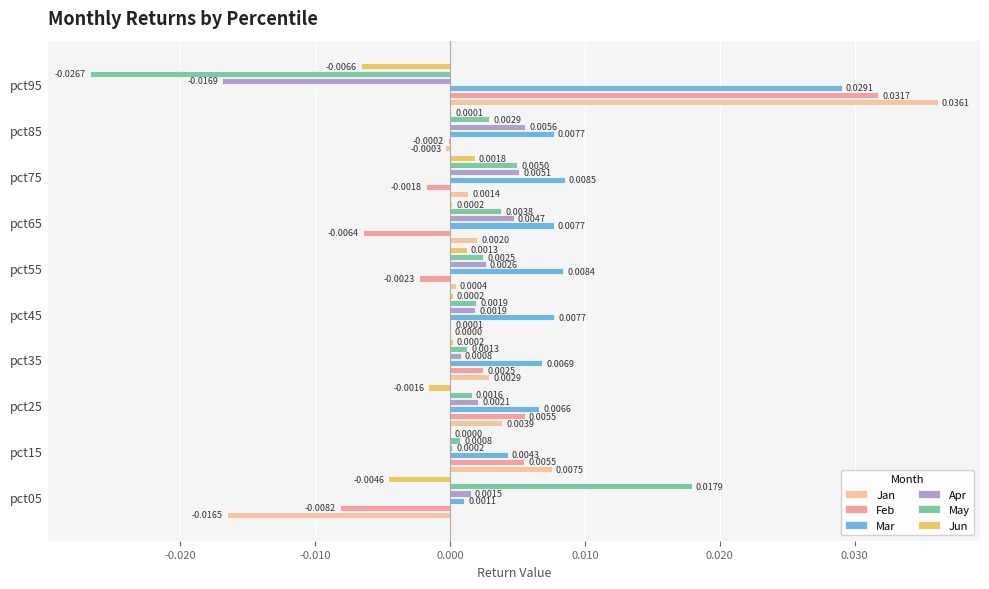

How many positive values does the May series have?

9